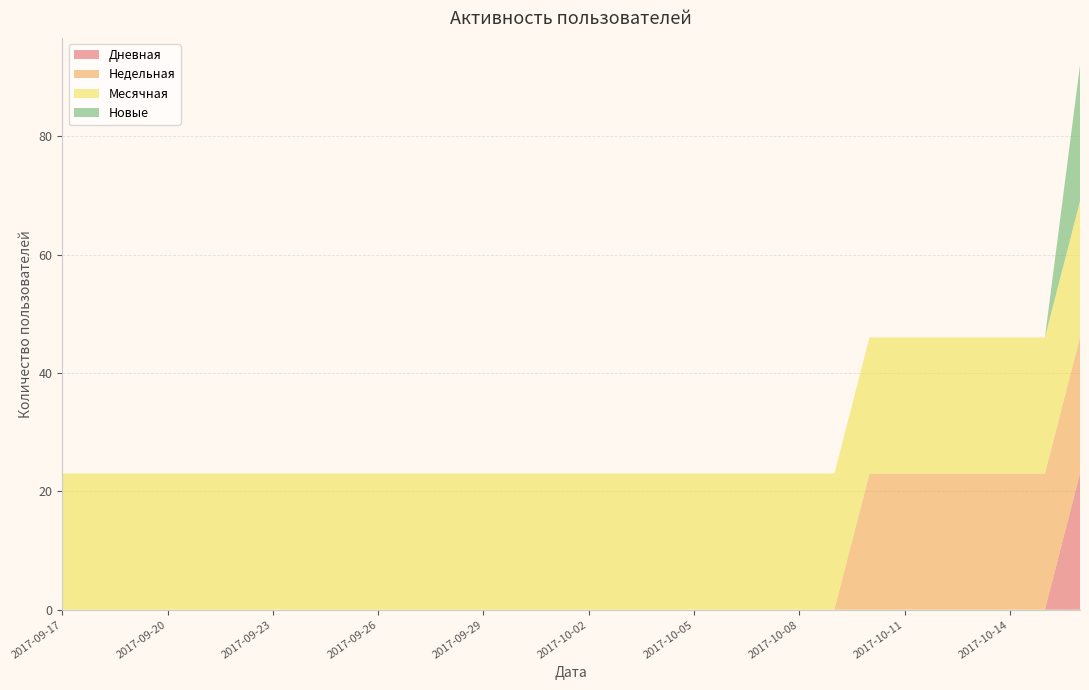

Reading right to left, extract all data points from this chart.

Дневная: 2017-10-16=23	2017-10-15=0	2017-10-14=0	2017-10-13=0	2017-10-12=0	2017-10-11=0	2017-10-10=0	2017-10-09=0	2017-10-08=0	2017-10-07=0	2017-10-06=0	2017-10-05=0	2017-10-04=0	2017-10-03=0	2017-10-02=0	2017-10-01=0	2017-09-30=0	2017-09-29=0	2017-09-28=0	2017-09-27=0	2017-09-26=0	2017-09-25=0	2017-09-24=0	2017-09-23=0	2017-09-22=0	2017-09-21=0	2017-09-20=0	2017-09-19=0	2017-09-18=0	2017-09-17=0
Недельная: 2017-10-16=23	2017-10-15=23	2017-10-14=23	2017-10-13=23	2017-10-12=23	2017-10-11=23	2017-10-10=23	2017-10-09=0	2017-10-08=0	2017-10-07=0	2017-10-06=0	2017-10-05=0	2017-10-04=0	2017-10-03=0	2017-10-02=0	2017-10-01=0	2017-09-30=0	2017-09-29=0	2017-09-28=0	2017-09-27=0	2017-09-26=0	2017-09-25=0	2017-09-24=0	2017-09-23=0	2017-09-22=0	2017-09-21=0	2017-09-20=0	2017-09-19=0	2017-09-18=0	2017-09-17=0
Месячная: 2017-10-16=23	2017-10-15=23	2017-10-14=23	2017-10-13=23	2017-10-12=23	2017-10-11=23	2017-10-10=23	2017-10-09=23	2017-10-08=23	2017-10-07=23	2017-10-06=23	2017-10-05=23	2017-10-04=23	2017-10-03=23	2017-10-02=23	2017-10-01=23	2017-09-30=23	2017-09-29=23	2017-09-28=23	2017-09-27=23	2017-09-26=23	2017-09-25=23	2017-09-24=23	2017-09-23=23	2017-09-22=23	2017-09-21=23	2017-09-20=23	2017-09-19=23	2017-09-18=23	2017-09-17=23
Новые: 2017-10-16=23	2017-10-15=0	2017-10-14=0	2017-10-13=0	2017-10-12=0	2017-10-11=0	2017-10-10=0	2017-10-09=0	2017-10-08=0	2017-10-07=0	2017-10-06=0	2017-10-05=0	2017-10-04=0	2017-10-03=0	2017-10-02=0	2017-10-01=0	2017-09-30=0	2017-09-29=0	2017-09-28=0	2017-09-27=0	2017-09-26=0	2017-09-25=0	2017-09-24=0	2017-09-23=0	2017-09-22=0	2017-09-21=0	2017-09-20=0	2017-09-19=0	2017-09-18=0	2017-09-17=0